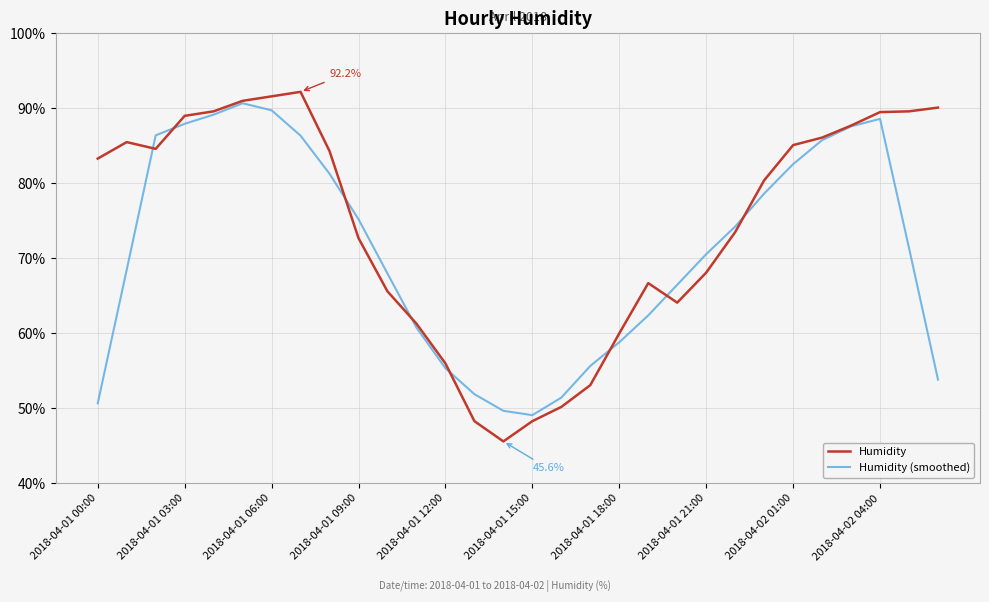

What is the highest value of the Humidity (smoothed) series?

90.7